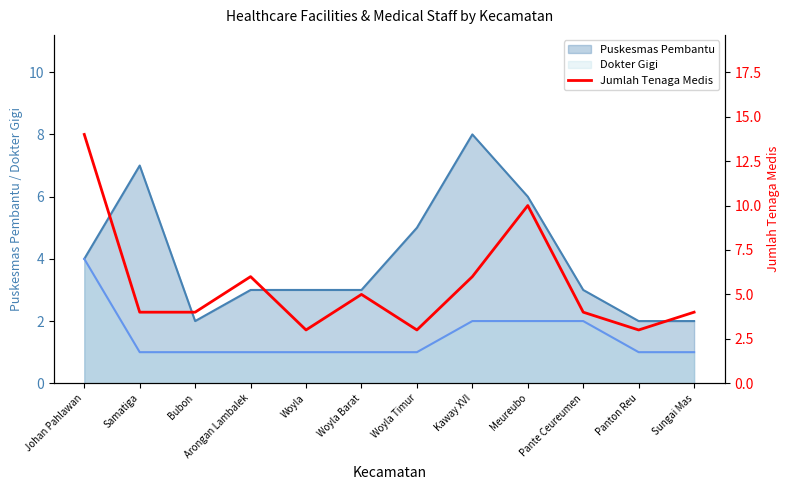

What is the maximum value shown in the chart?

14